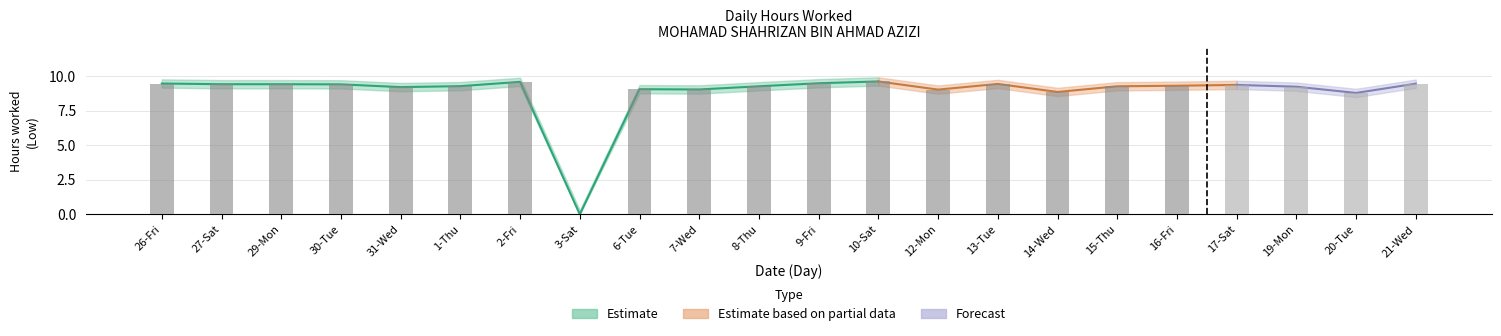

What is the difference between the Upper bound values at 13-Tue and 1-Thu?

0.2